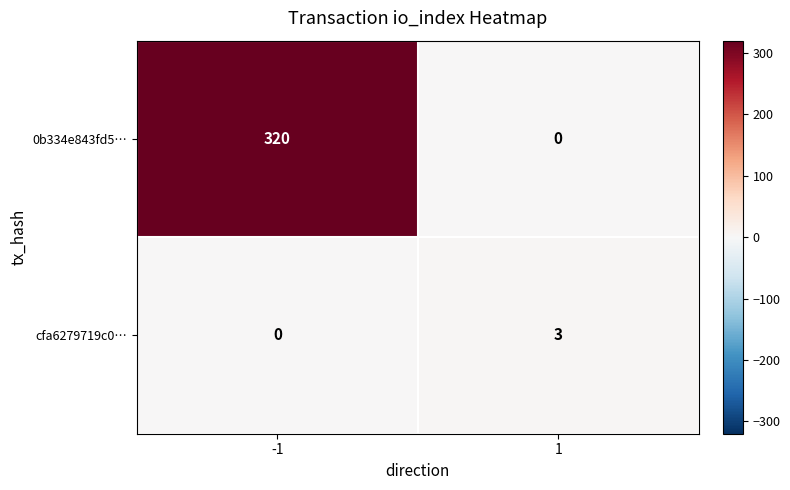

Reading left to right, list all the values displayed in this chart.

0b334e843fd5…: 320	0
cfa6279719c0…: 0	3